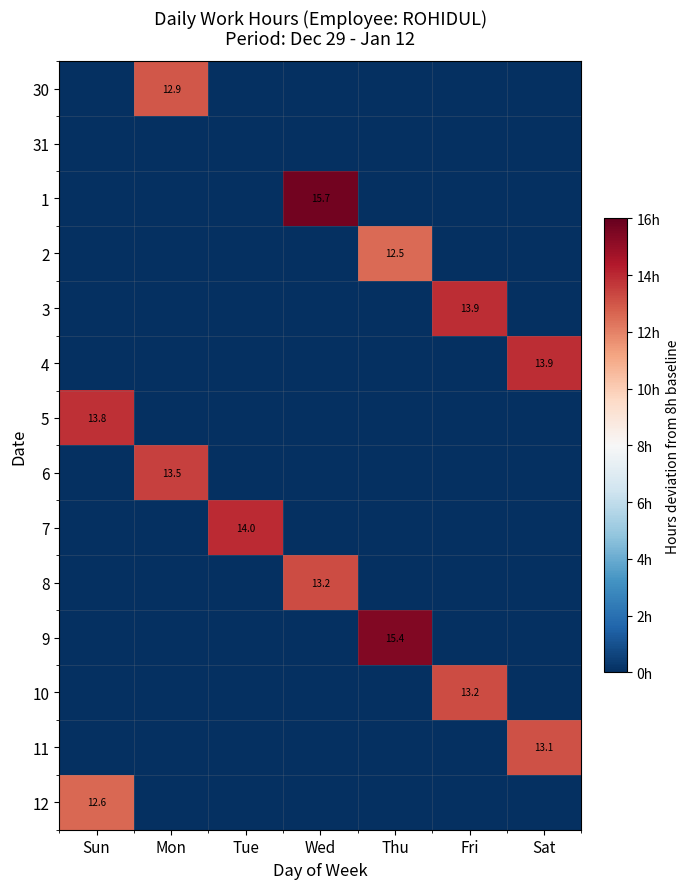

The value of 2 at Thu is 12.5. True or false?

True